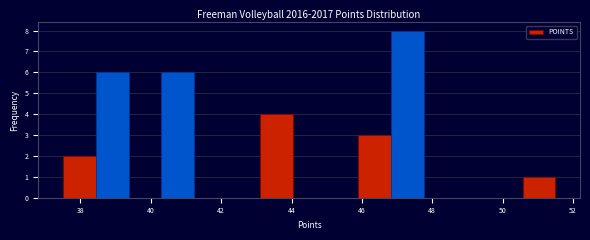

How tall is the bar that spans 37.6 to 38.4 on the x-axis? Neither the bar edges nor the heights are printed on the chart, so give them approximately, as read against the axes.

2